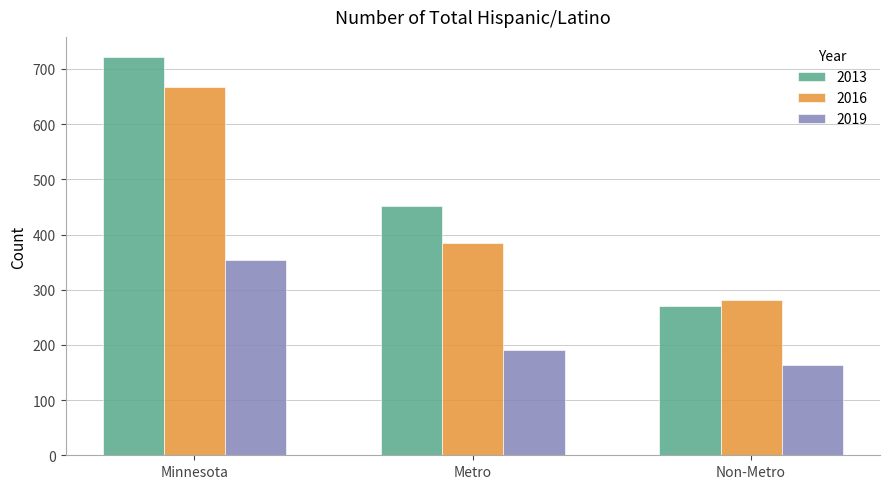

The value of 2013 at Minnesota is 232. True or false?

False